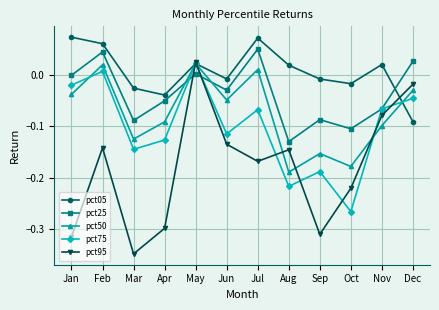

Which label corresponds to the smallest value in the chart?

Mar